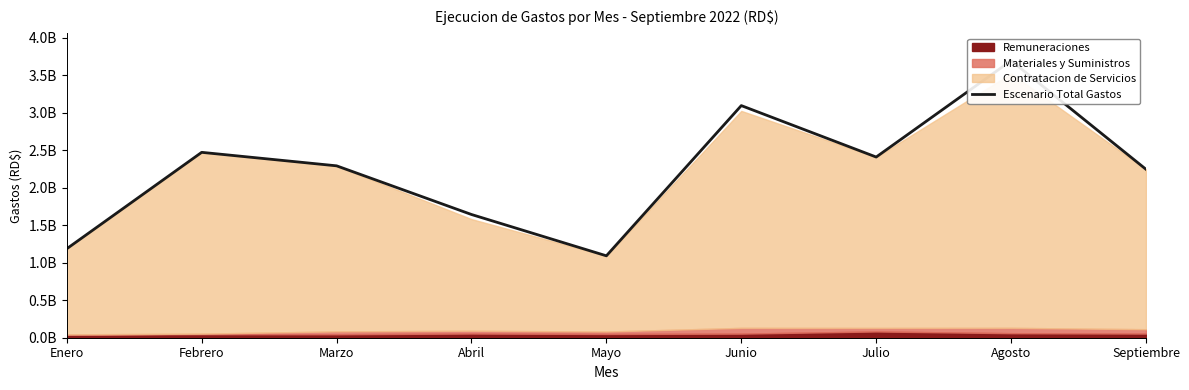

What is the difference between the values at Marzo and Julio?

117235926.6